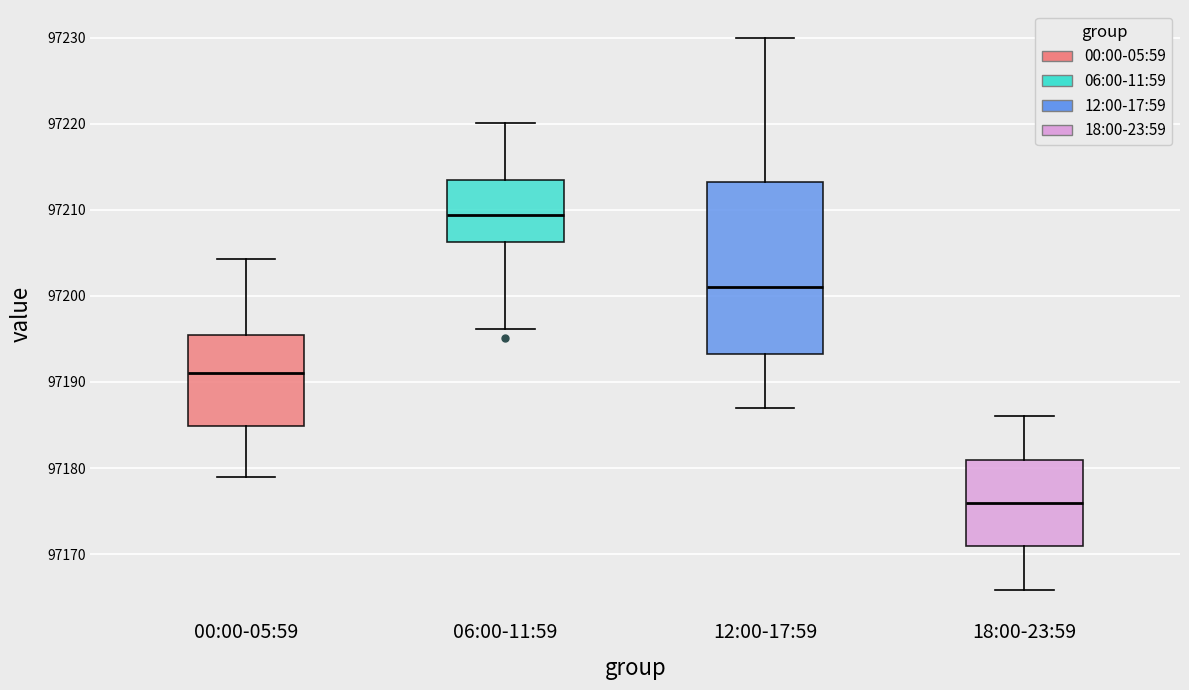

Reading left to right, transcribe this box plot: for each box, give where its median line is, the range the box spans, and where its two whiskers end, as read against the y-axis. The values are not printed on the chart, so give them approximately, as read against the axis.

00:00-05:59: median 97191, box 97185 to 97195, whiskers 97179 to 97204
06:00-11:59: median 97209, box 97206 to 97213, whiskers 97196 to 97220
12:00-17:59: median 97201, box 97193 to 97213, whiskers 97187 to 97230
18:00-23:59: median 97176, box 97171 to 97181, whiskers 97166 to 97186